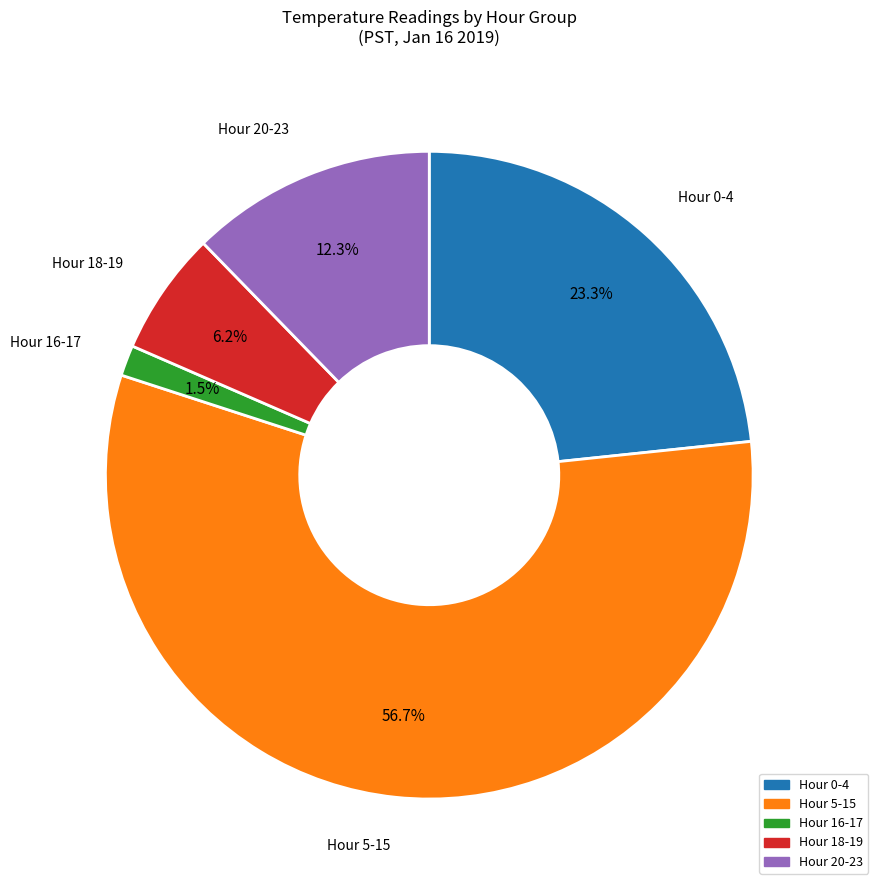

Is there a majority slice in this chart?

Yes